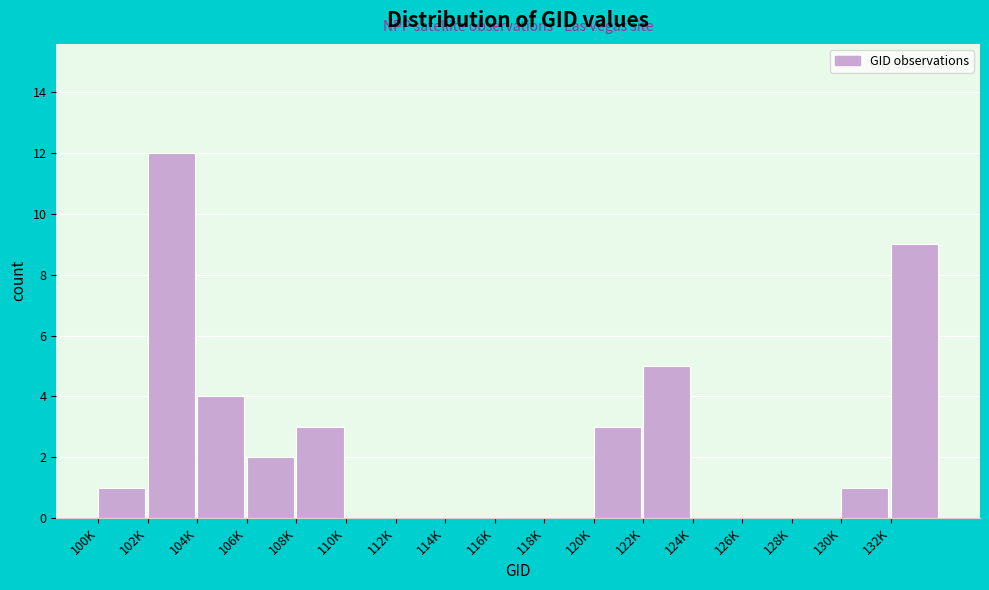

Reading left to right, what are all the values shown in this chart?

100K=1	102K=12	104K=4	106K=2	108K=3	110K=0	112K=0	114K=0	116K=0	118K=0	120K=3	122K=5	124K=0	126K=0	128K=0	130K=1	132K=9